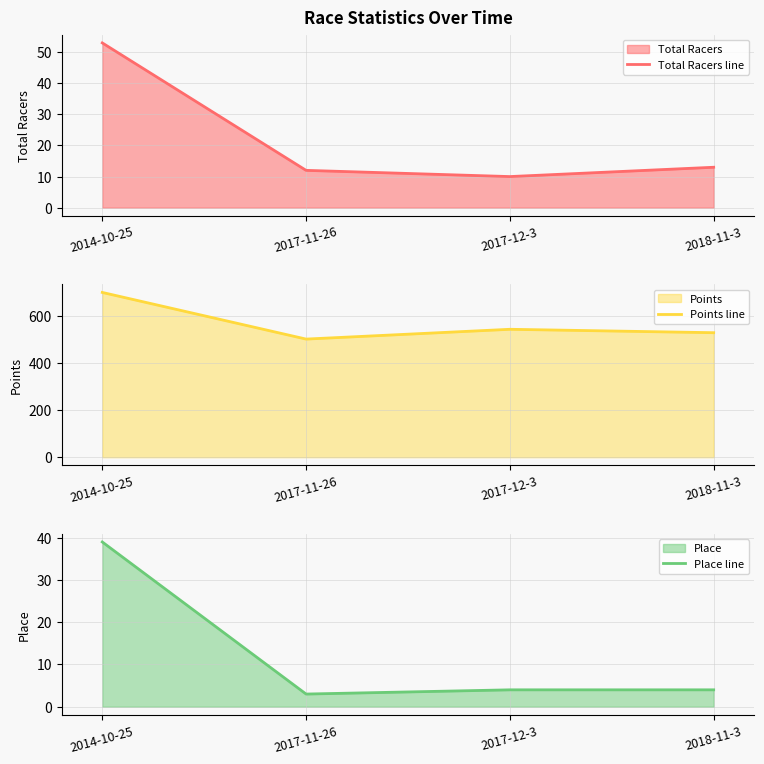

What is the maximum value for Total Racers line?

53